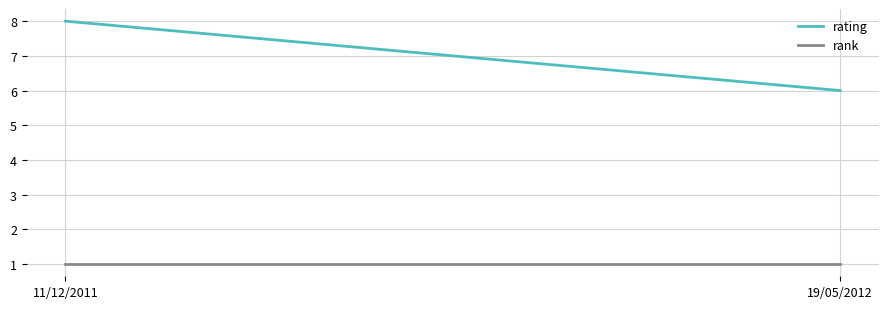

Reading right to left, what are all the values shown in this chart?

rating: 19/05/2012=6	11/12/2011=8
rank: 19/05/2012=1	11/12/2011=1